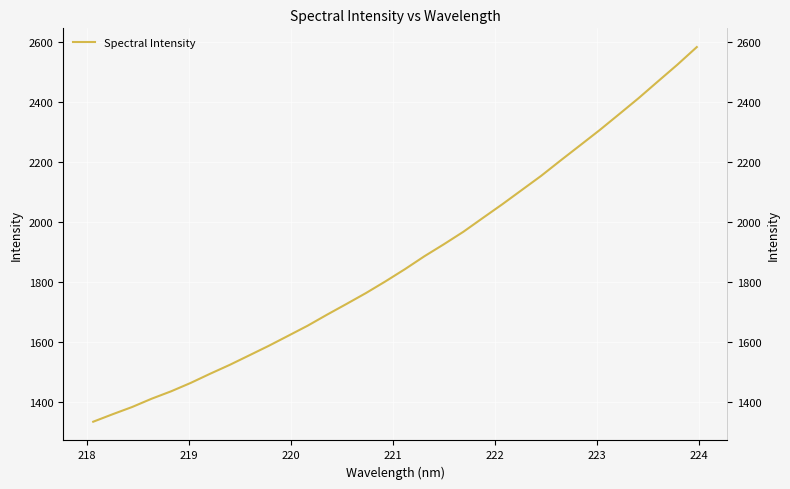

What is the value of the 31st point from the left?

2523.6